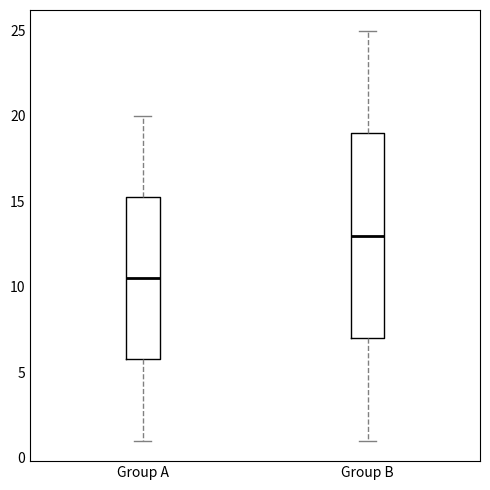

Comparing the boxes themselves (not the whiskers), which one is the tallest?

Group B